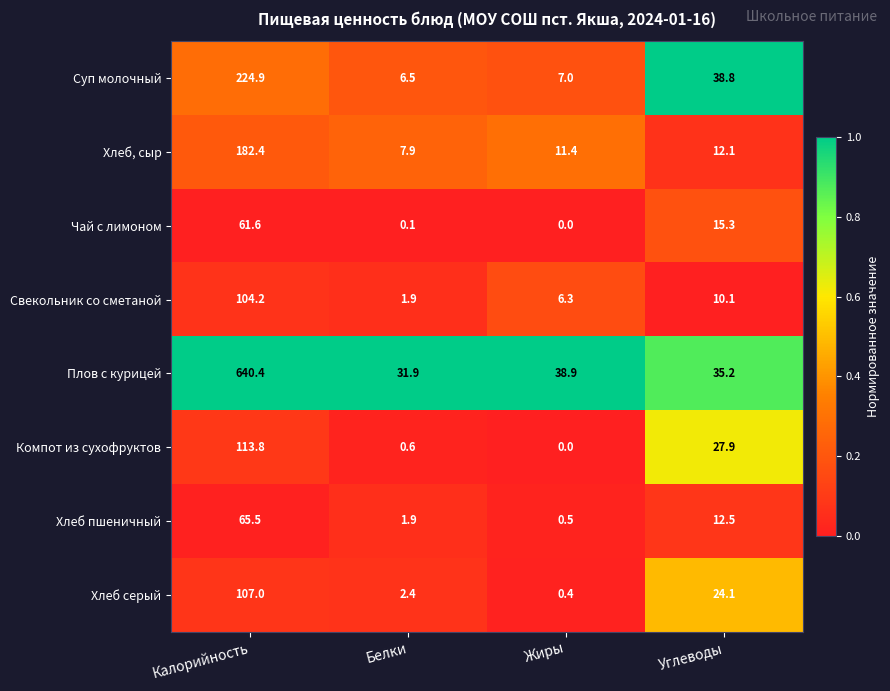

Between Калорийность and Жиры, which series saw the biggest shift?

Плов с курицей